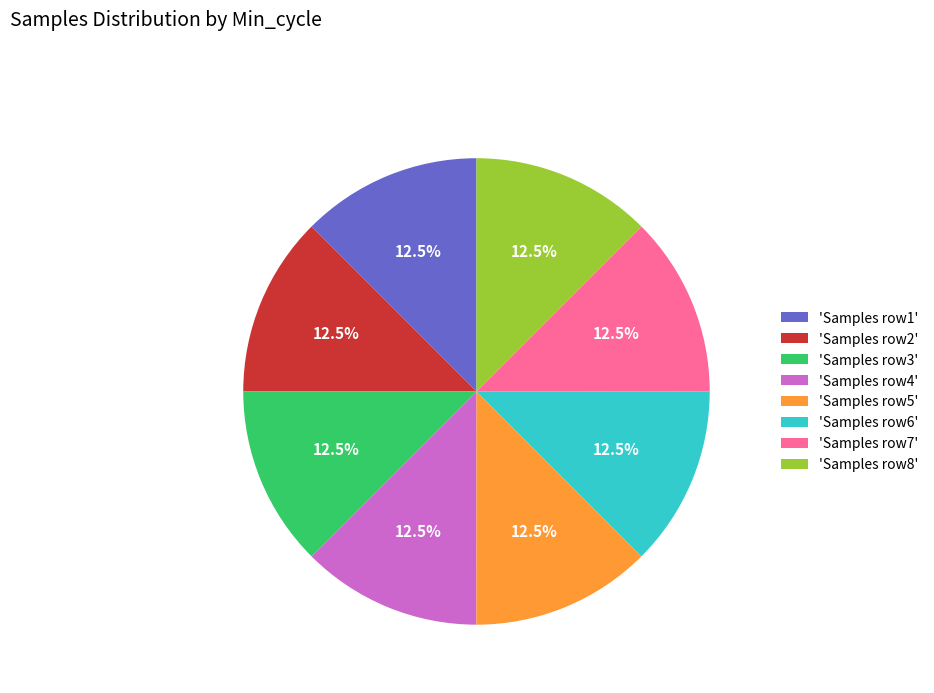

Combined, what portion of the pie is 'Samples row7' and 'Samples row8'?

25.0%